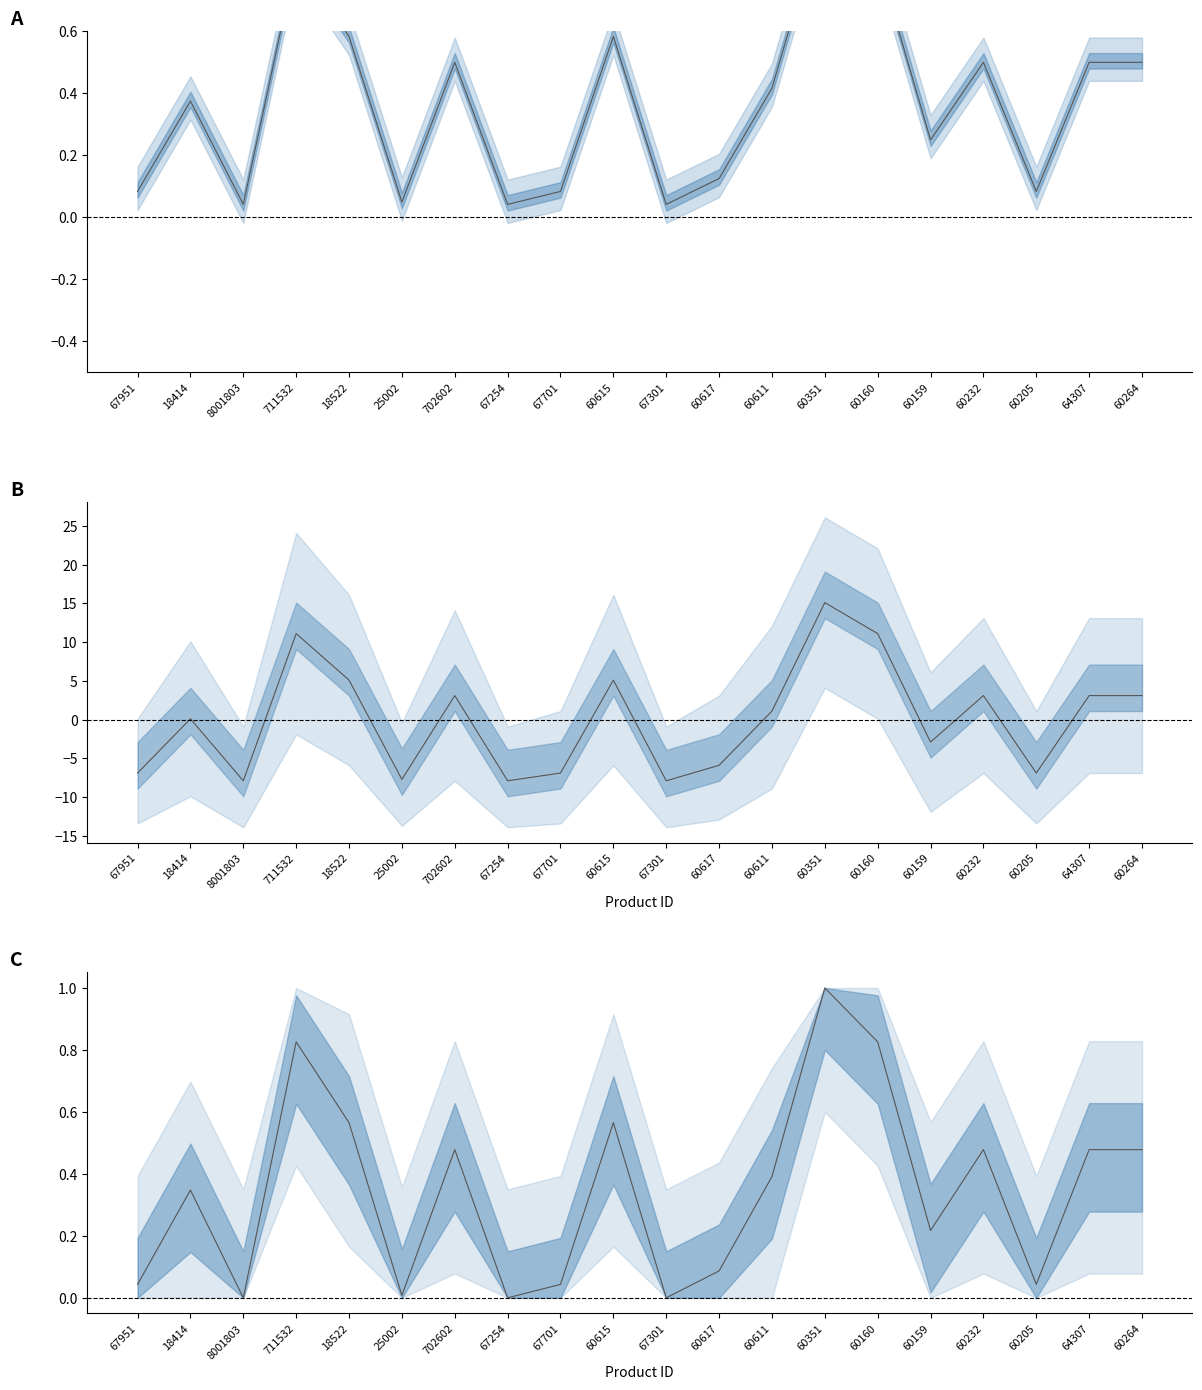

How many interior local peaks (higher than both neighbors) does the data have?

6